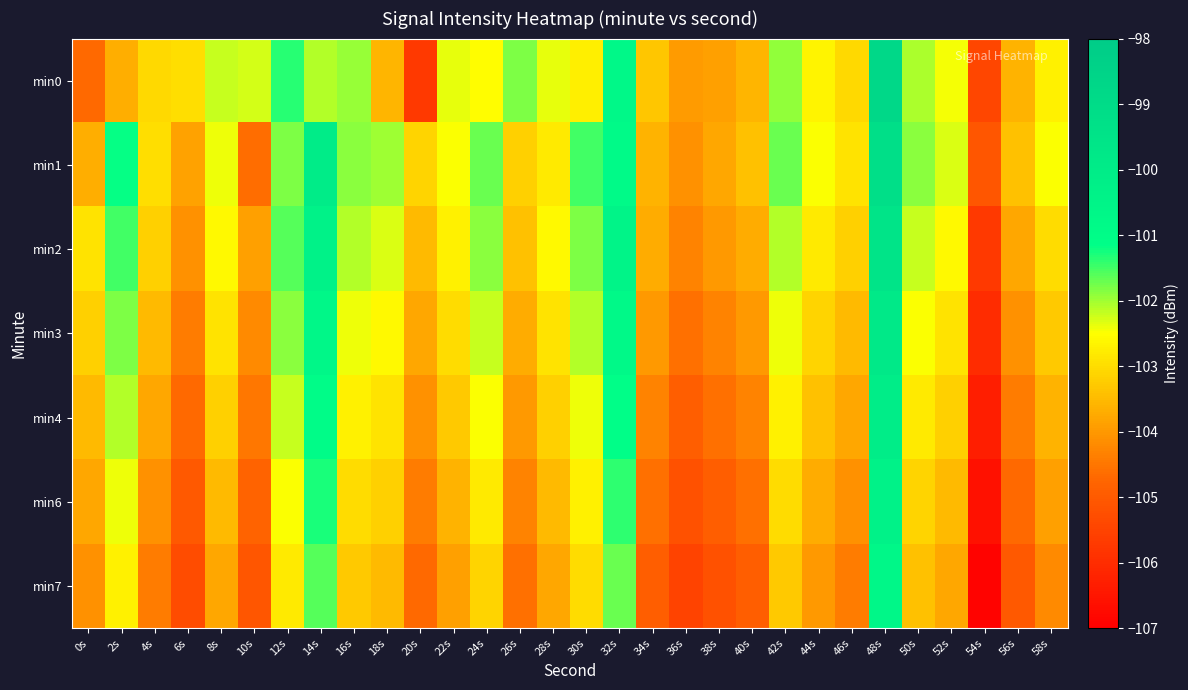

Which series has the largest total across all categories?

min1